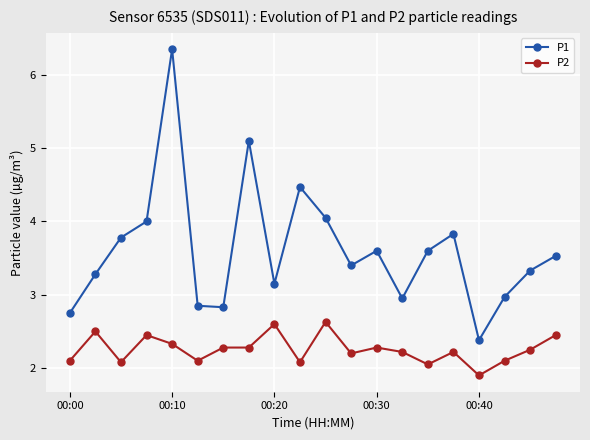

What is the sum of all P2 values?

45.1